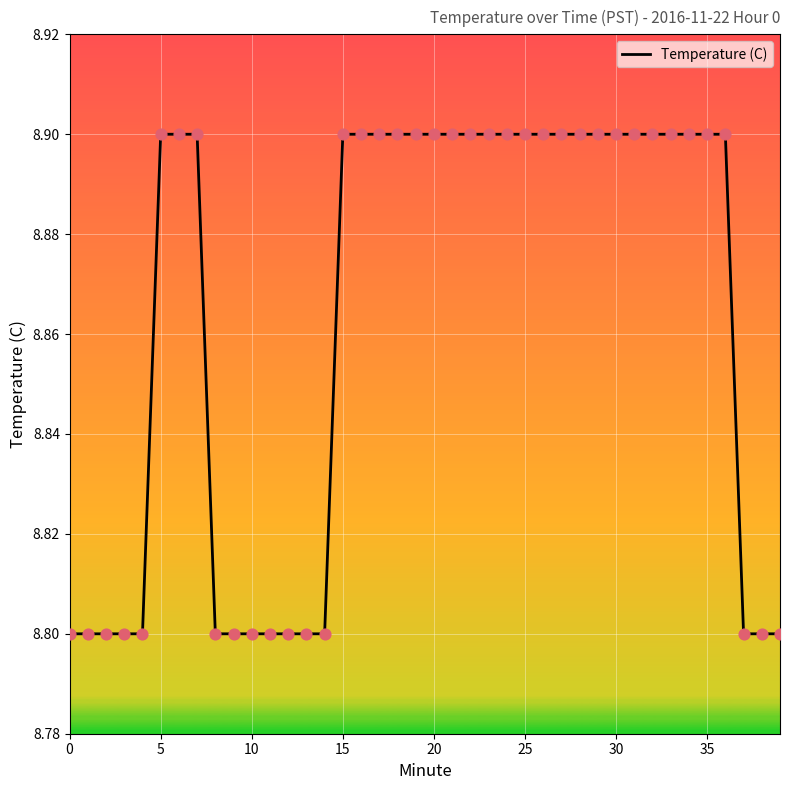

What is the minimum value shown in the chart?

8.8